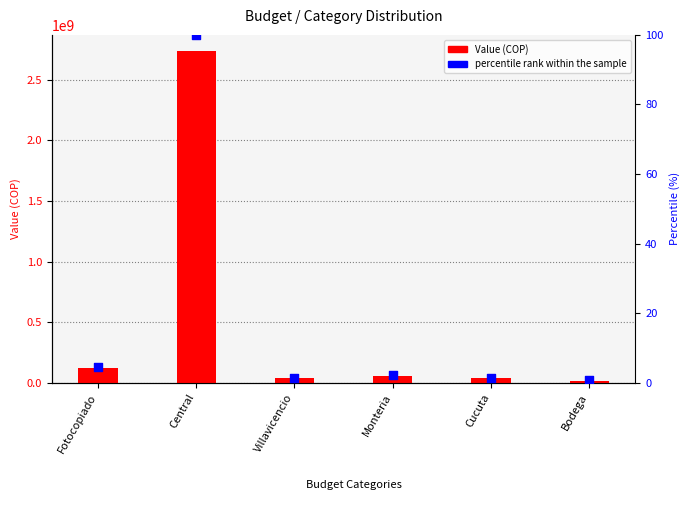

At which category is the sum across all series the highest?

Central